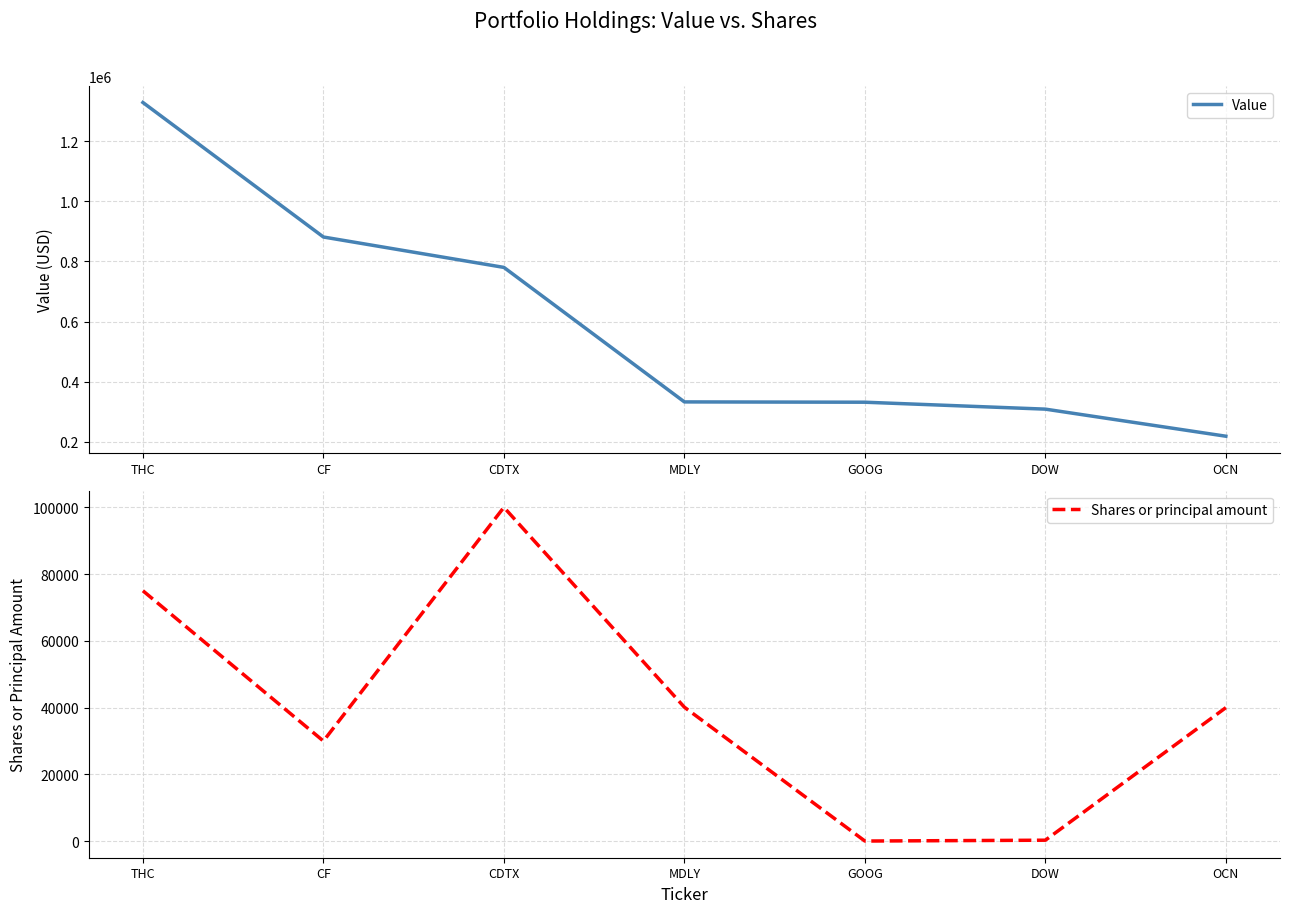

At which label is Value closest to 773500?

CDTX